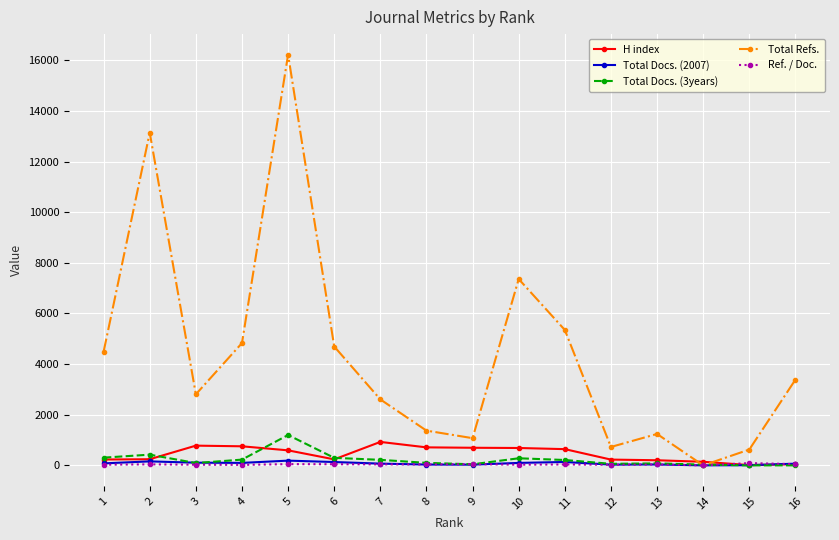

What is the sum of all H index values?

7122